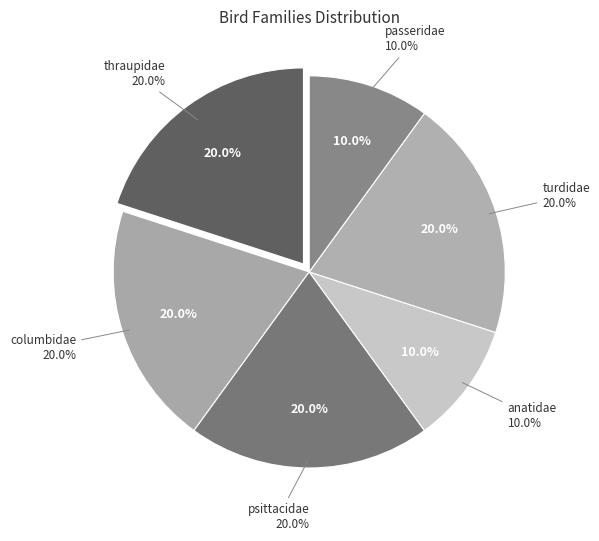

Which slice is the largest?

thraupidae